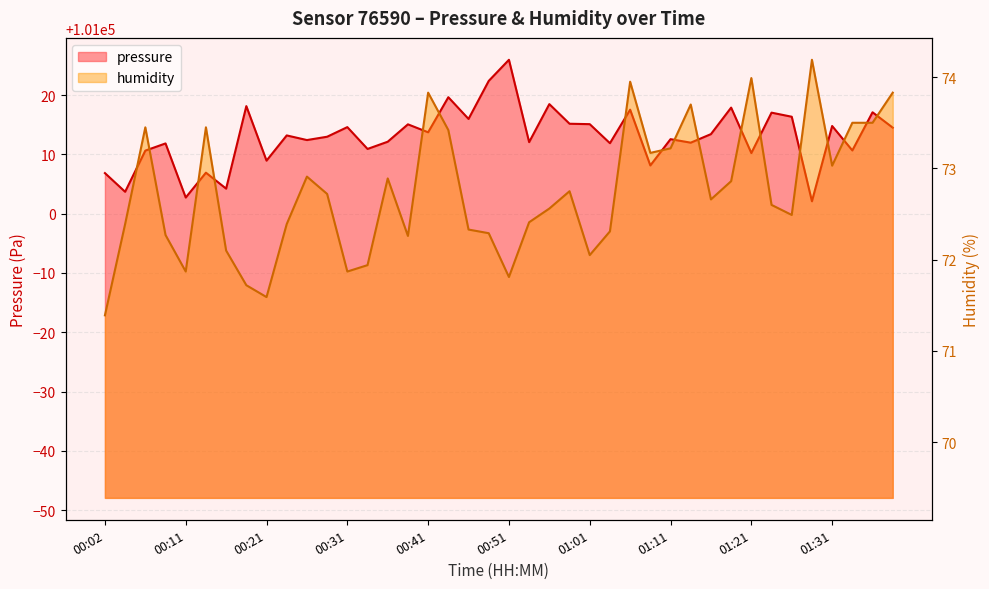

List the series in order of their overall mean, highest first.

pressure, humidity